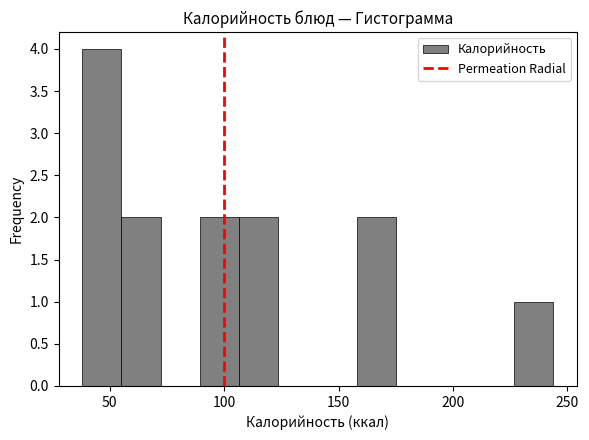

Read against the x-axis, roughly where is the centre of the tallest bar?

45